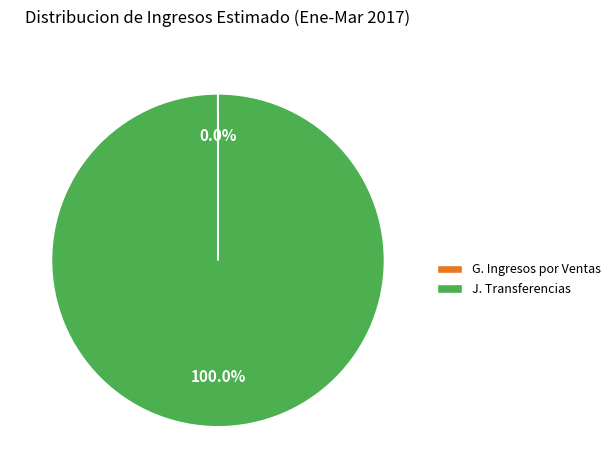

What is the majority slice?

J. Transferencias